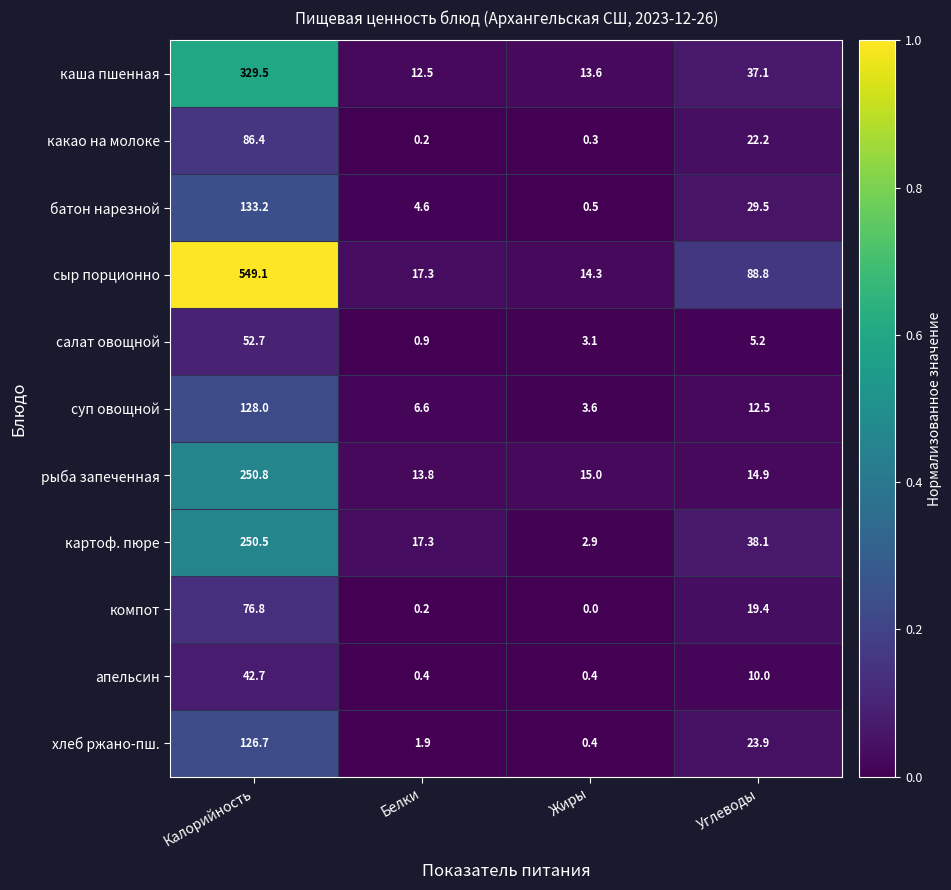

Which series has the largest total across all categories?

сыр порционно